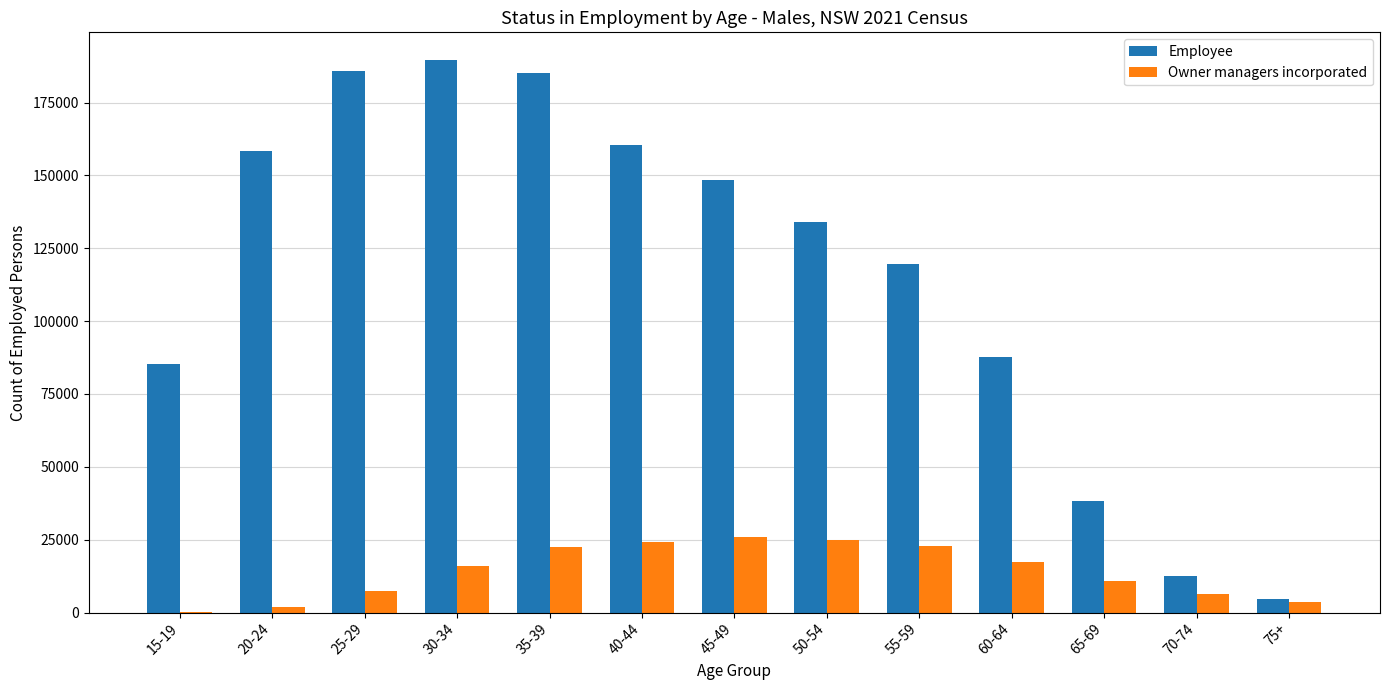

Count the number of data series in this chart.

2